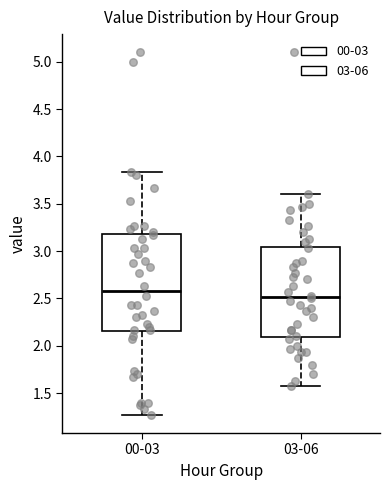

Where is the upper edge of the box for 03-06 on the y-axis? The values are not printed on the chart, so give them approximately, as read against the axis.

3.05